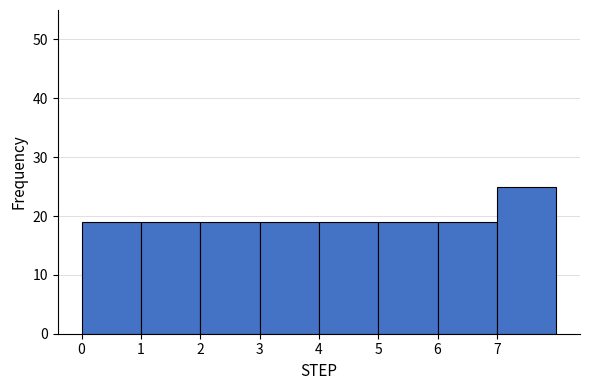

Reading left to right, list every bar in this chart as the range it spans on the x-axis followed by its height. The values are not printed on the chart, so give them approximately, as read against the axis.

0 to 1: 19
1 to 2: 19
2 to 3: 19
3 to 4: 19
4 to 5: 19
5 to 6: 19
6 to 7: 19
7 to 8: 25